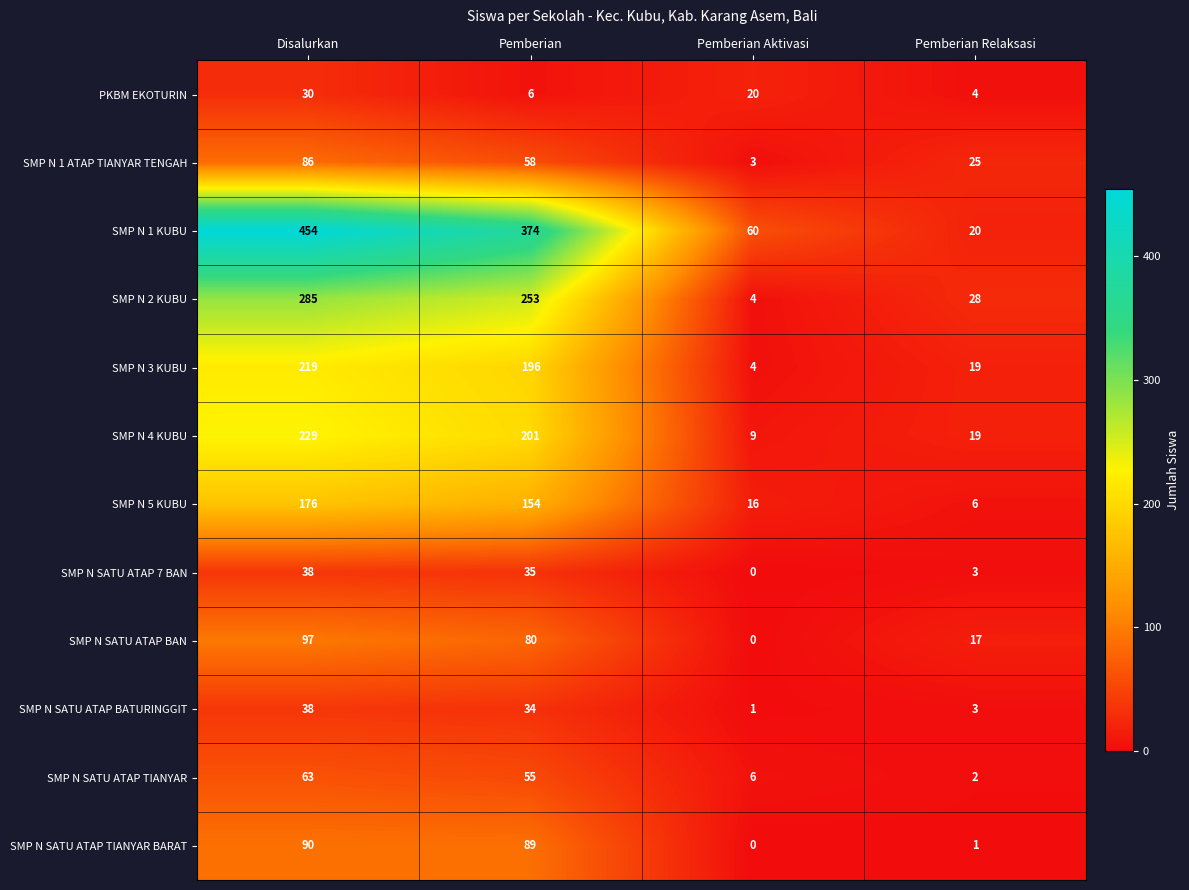

At which label does SMP N SATU ATAP 7 BAN first exceed 35?

Disalurkan